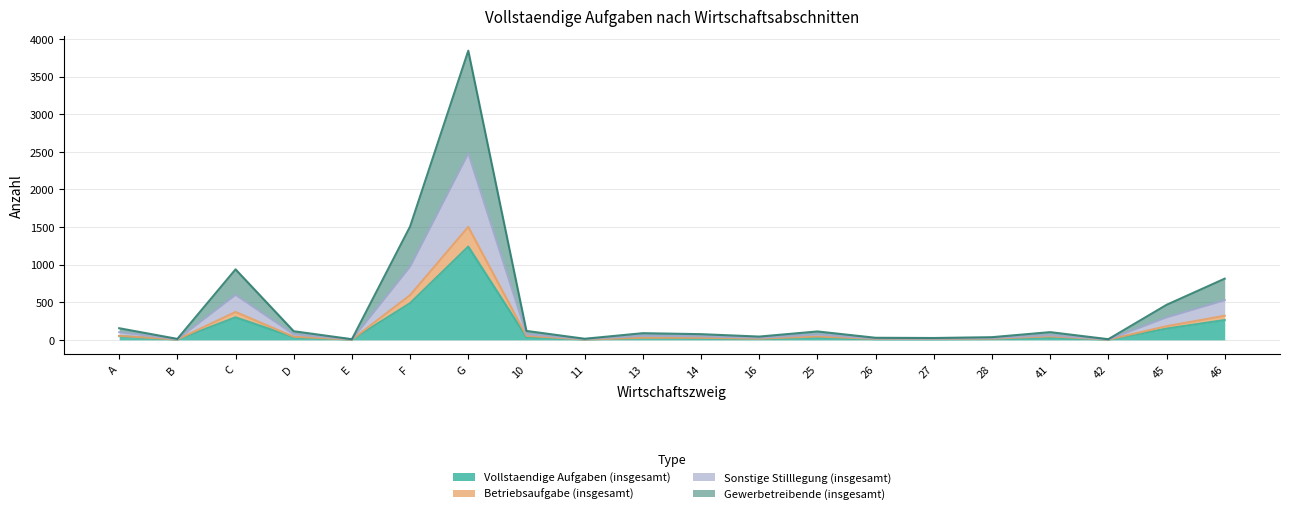

True or false: Betriebsaufgabe (insgesamt) has a value of 42 at D.

True